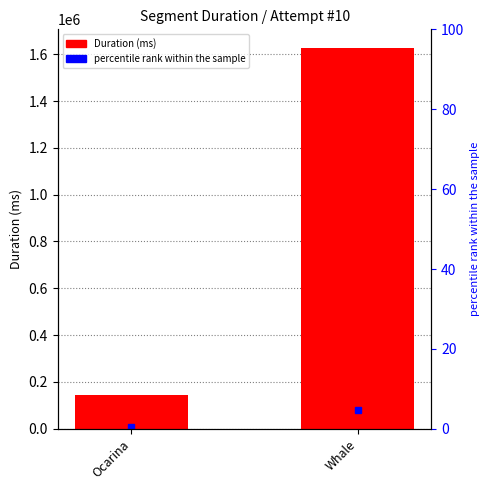

How many bars are there in total?

2